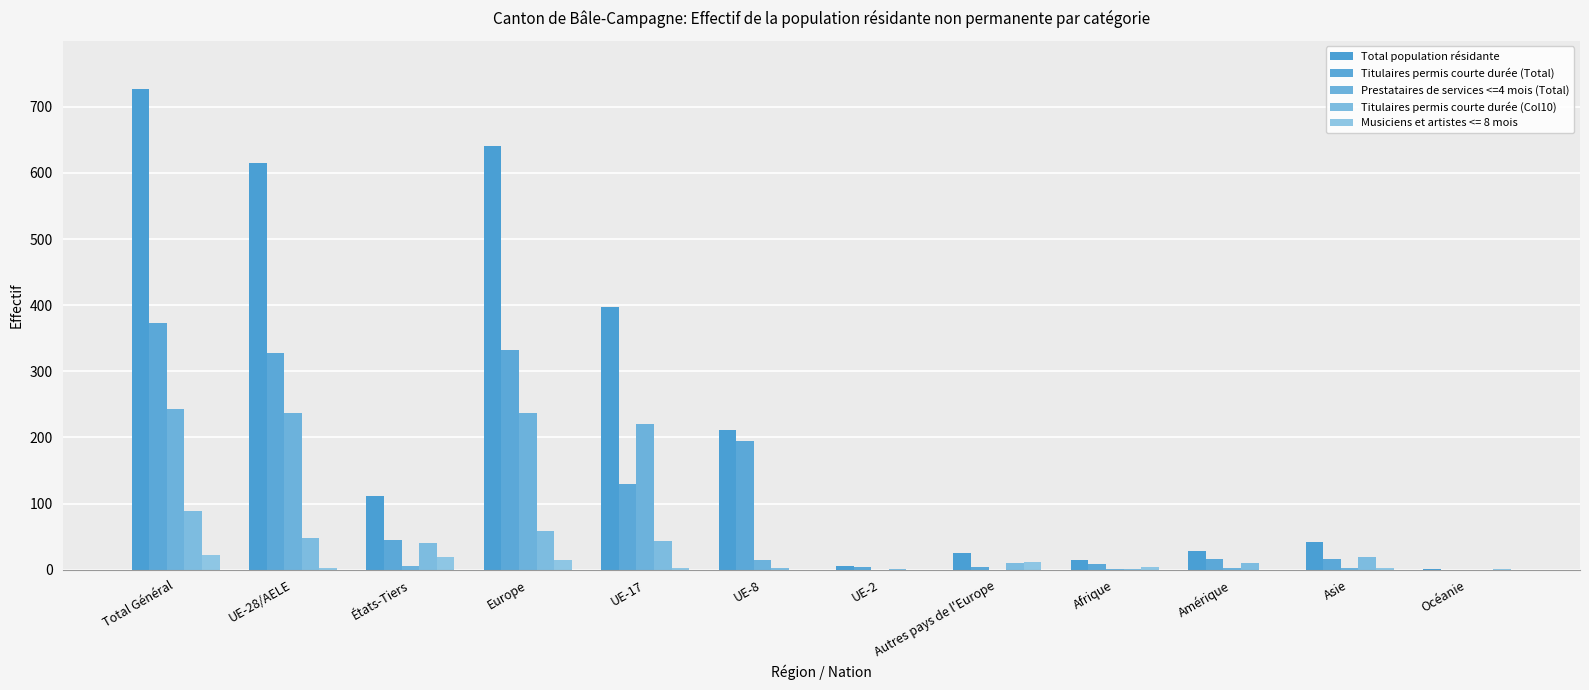

How many distinct data groups are displayed?

5